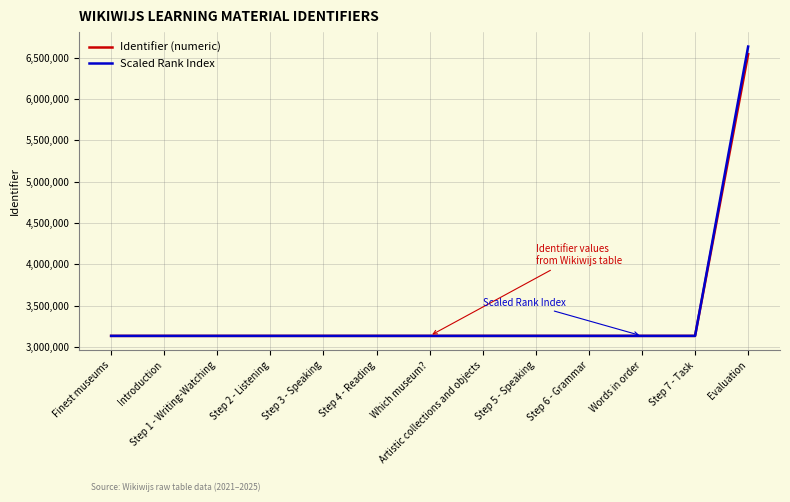

Does the chart display data point markers on the line(s)?

No